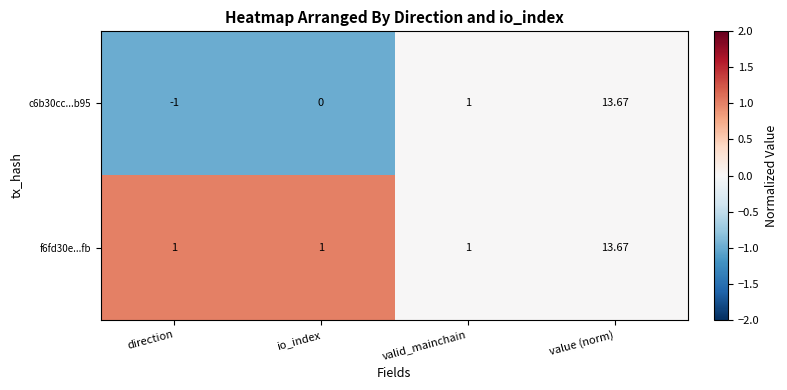

Count the number of categories in the chart.

4